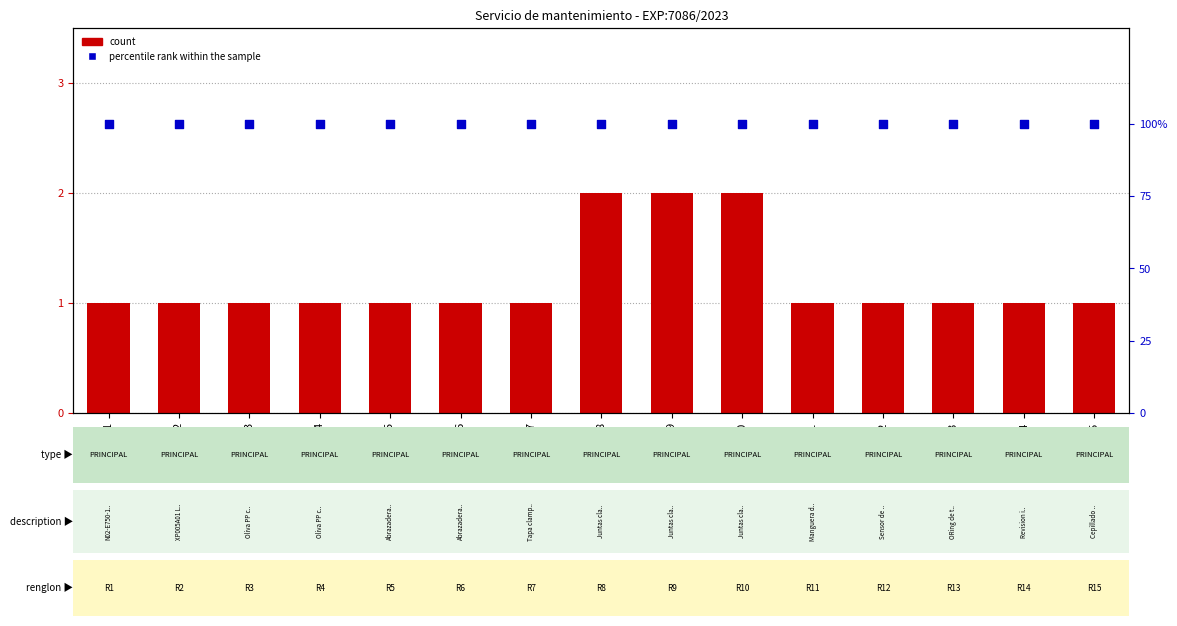

What are all the series names shown in the legend?

count, percentile rank within the sample